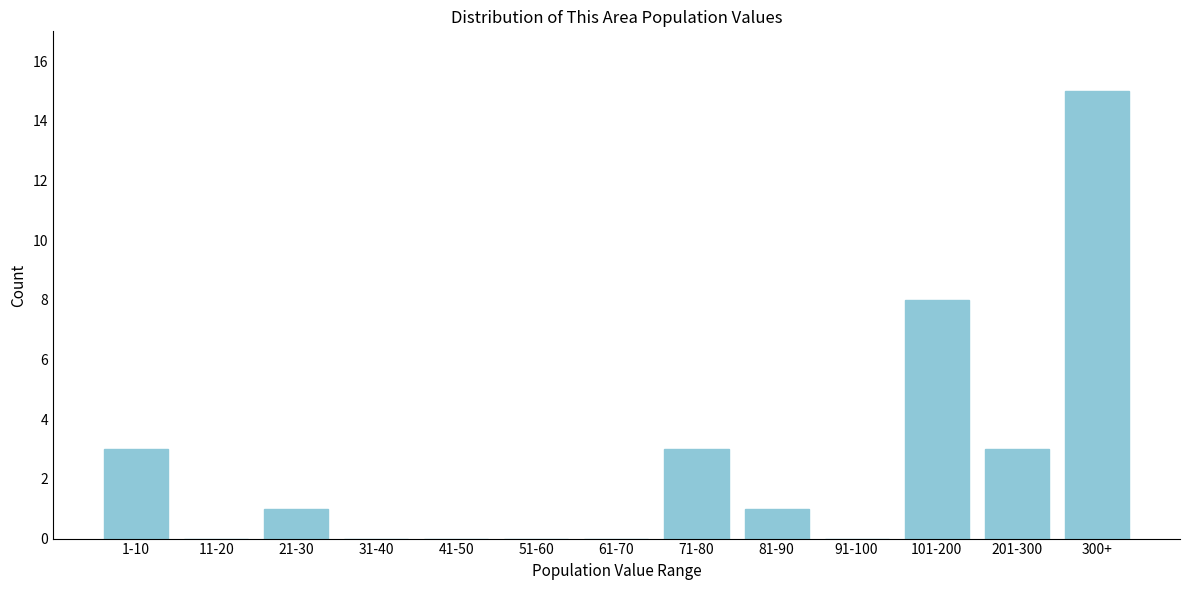

Reading left to right, list all the values displayed in this chart.

1-10=3	11-20=0	21-30=1	31-40=0	41-50=0	51-60=0	61-70=0	71-80=3	81-90=1	91-100=0	101-200=8	201-300=3	300+=15